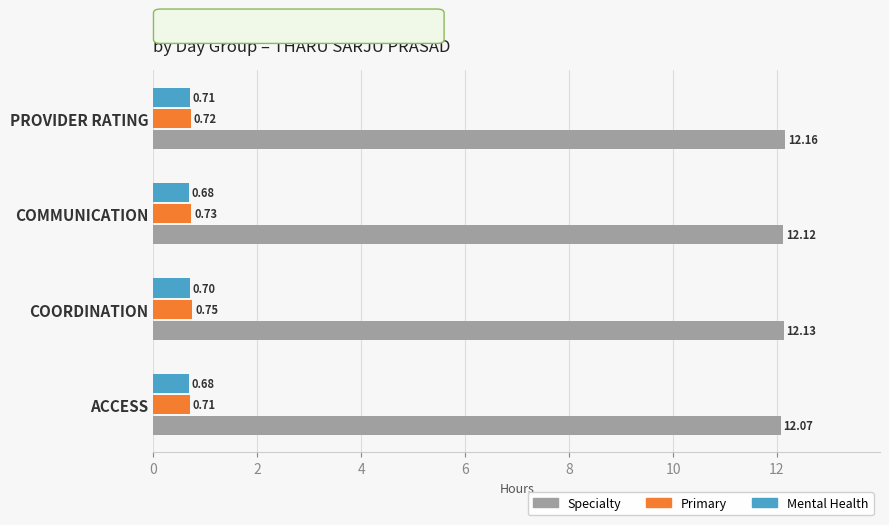

Which series has the widest spread of values?

Specialty